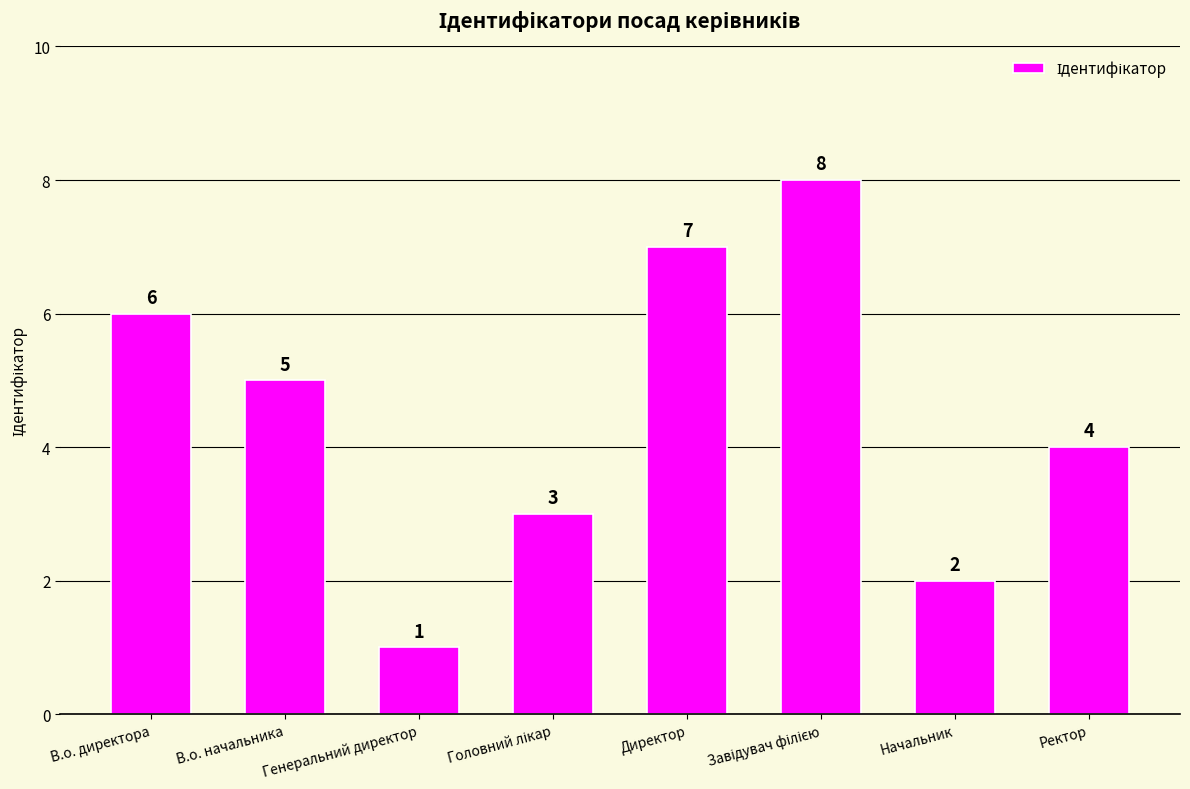

What is the label of the 8th bar from the left?

Ректор